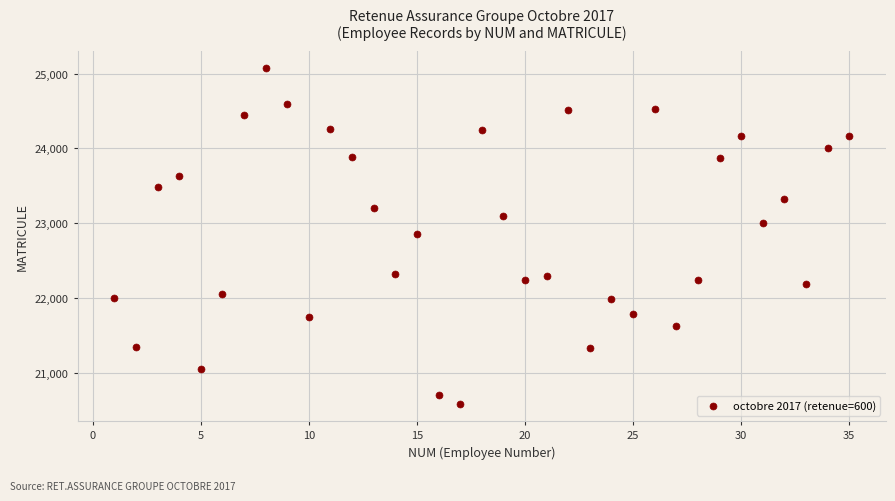

What is the range of X values (max minus min)?

34